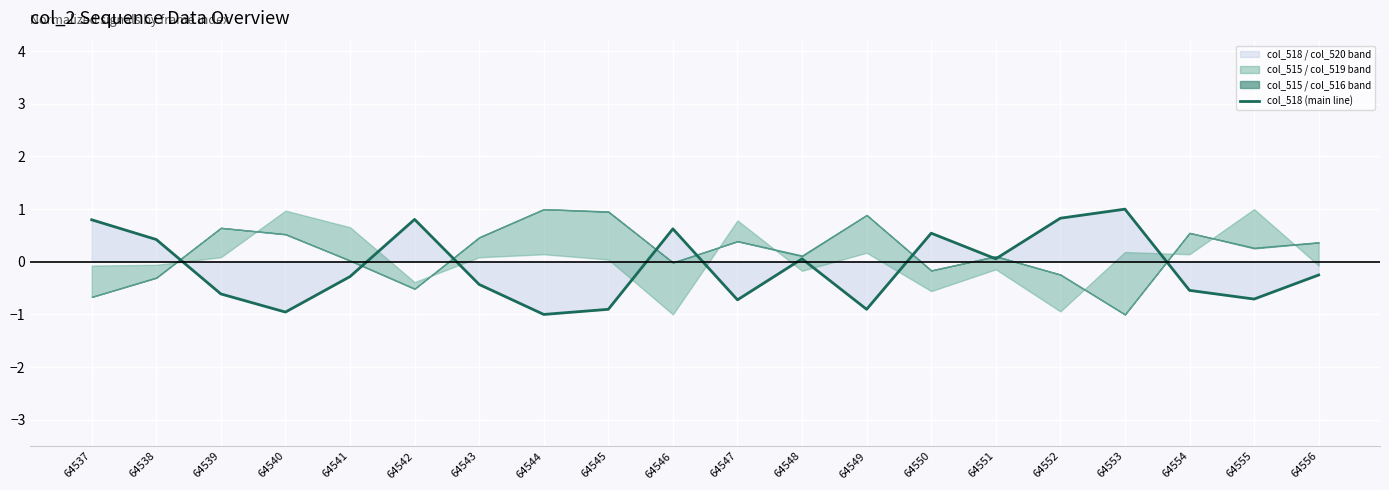

Rank the categories by value from lowest to highest.

64544, 64540, 64545, 64549, 64547, 64555, 64539, 64554, 64543, 64541, 64556, 64548, 64551, 64538, 64550, 64546, 64537, 64542, 64552, 64553